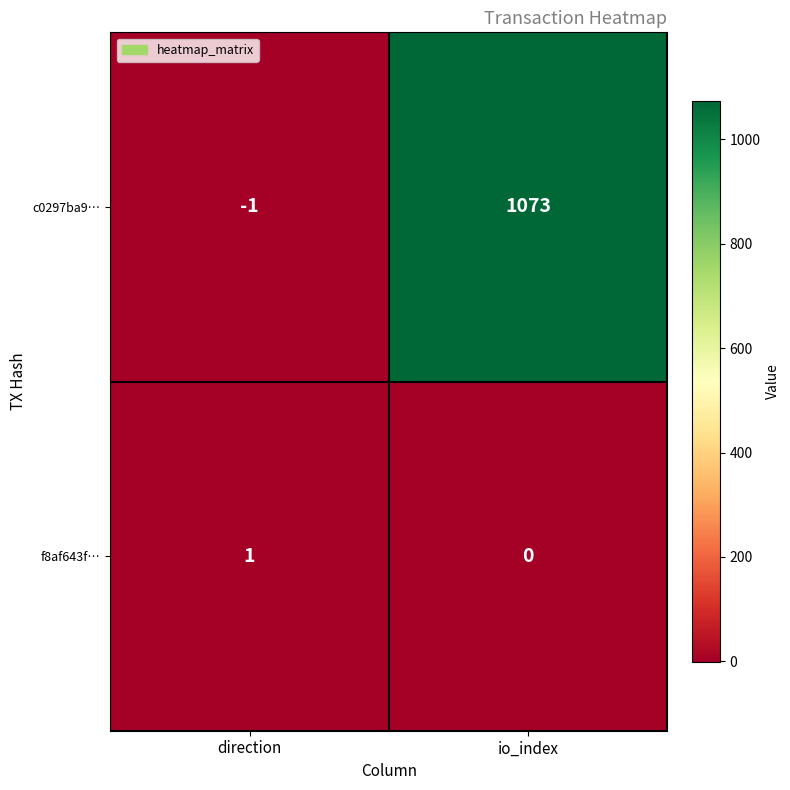

List the series in order of their overall mean, highest first.

c0297ba9…, f8af643f…